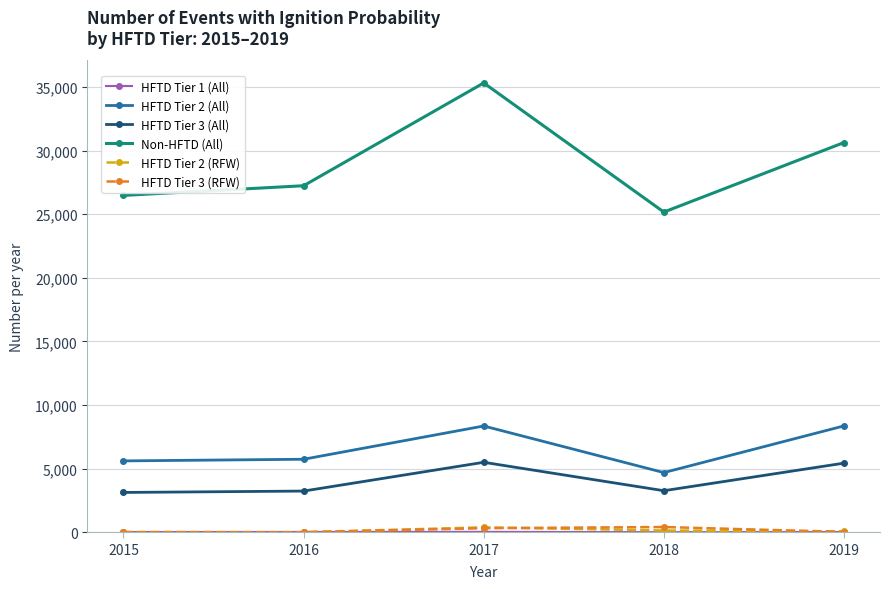

At which category does the chart reach its peak across all series?

2017